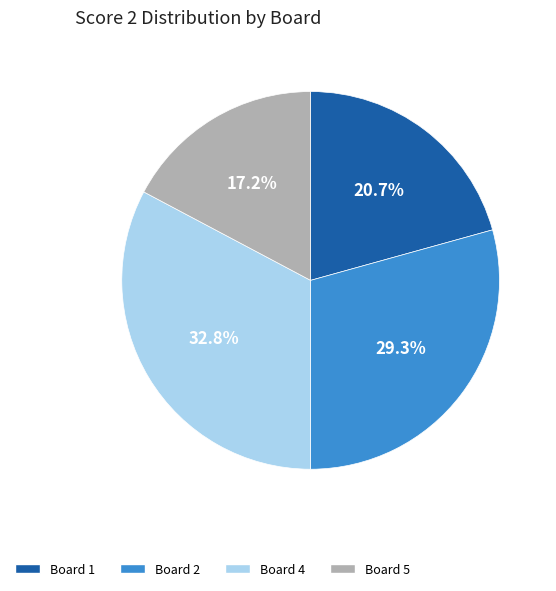

Does Board 4 represent more than half of the total?

No